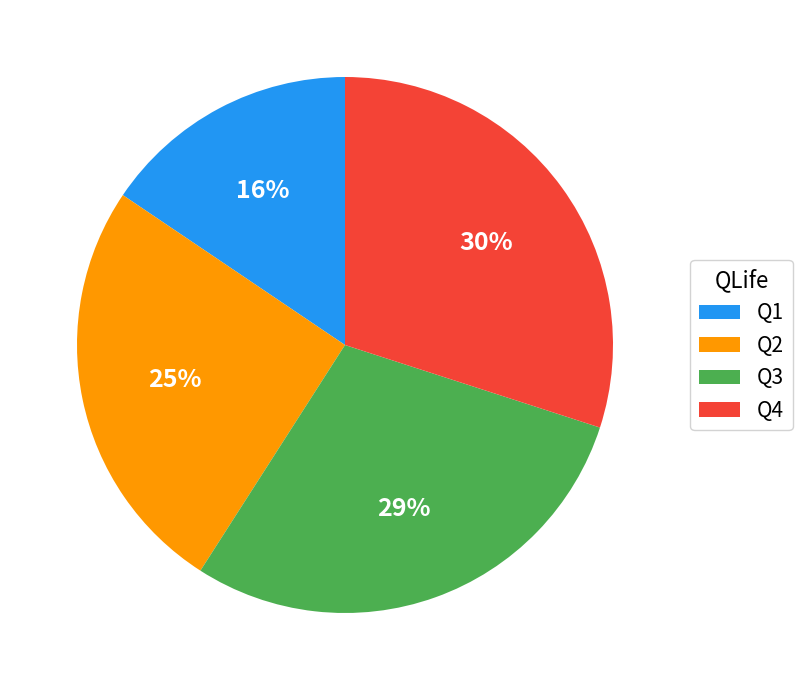

To the nearest percent, what is the difference between the largest and smallest slice percentages?

14%